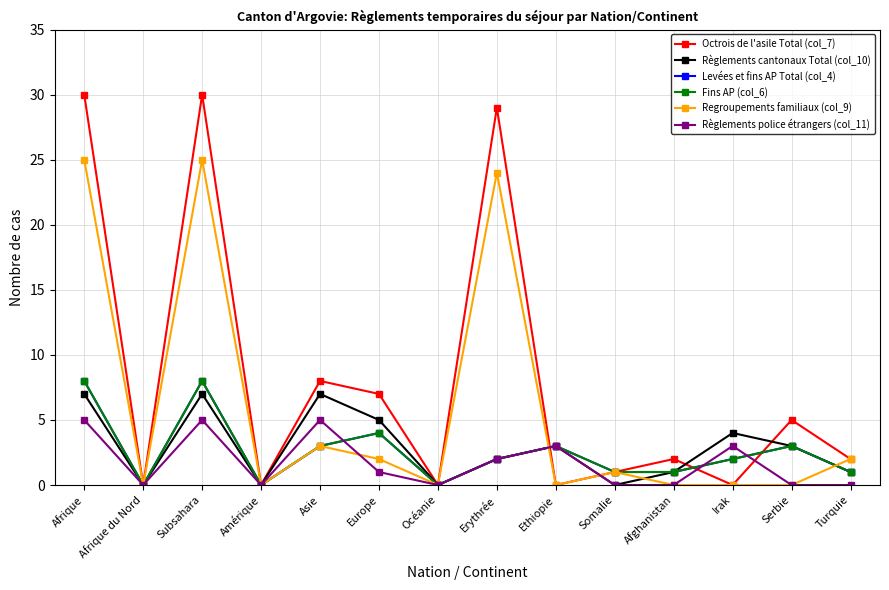

What is the difference between the maximum and second lowest values in the Règlements cantonaux Total (col_10) series?

7